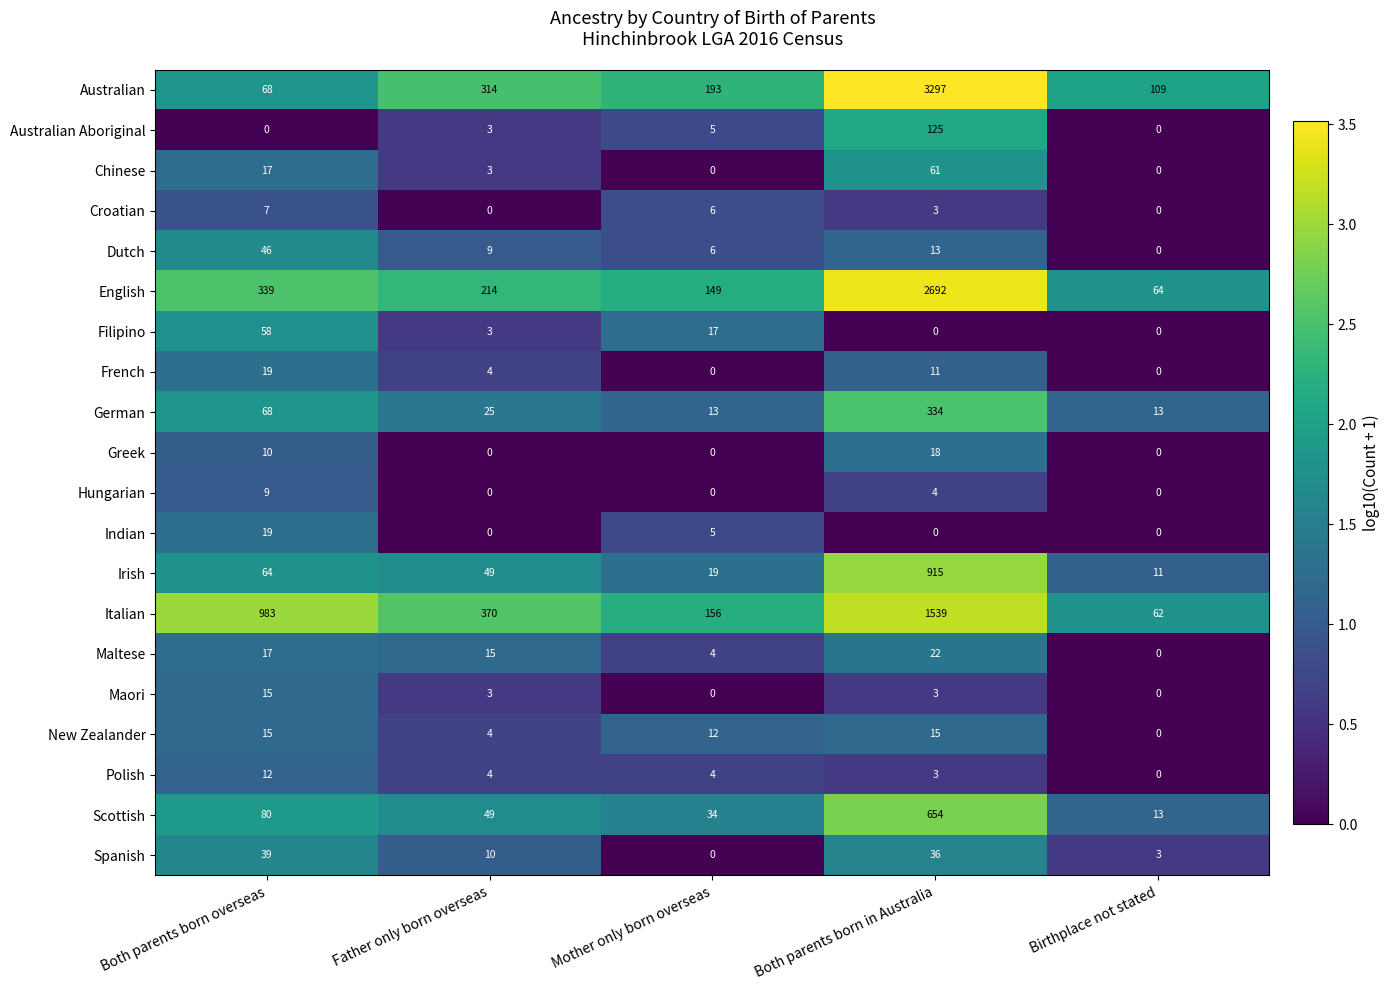

Which series changed the most between Both parents born overseas and Birthplace not stated?

Italian